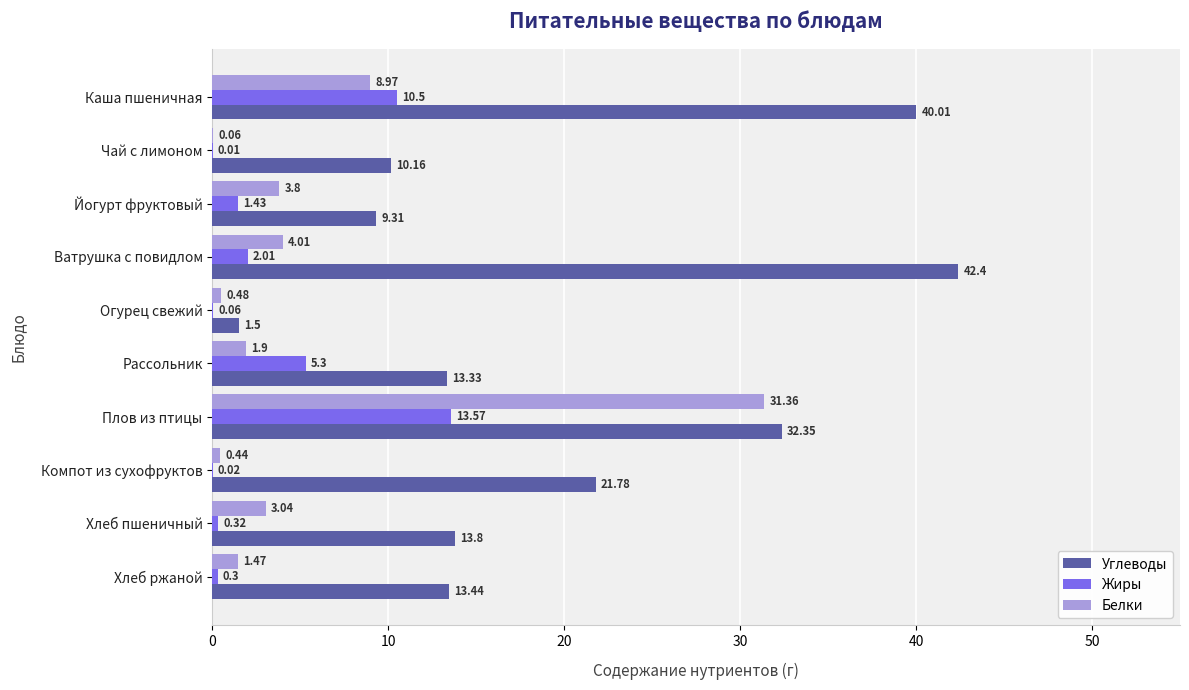

What is the maximum value for Белки?

31.4